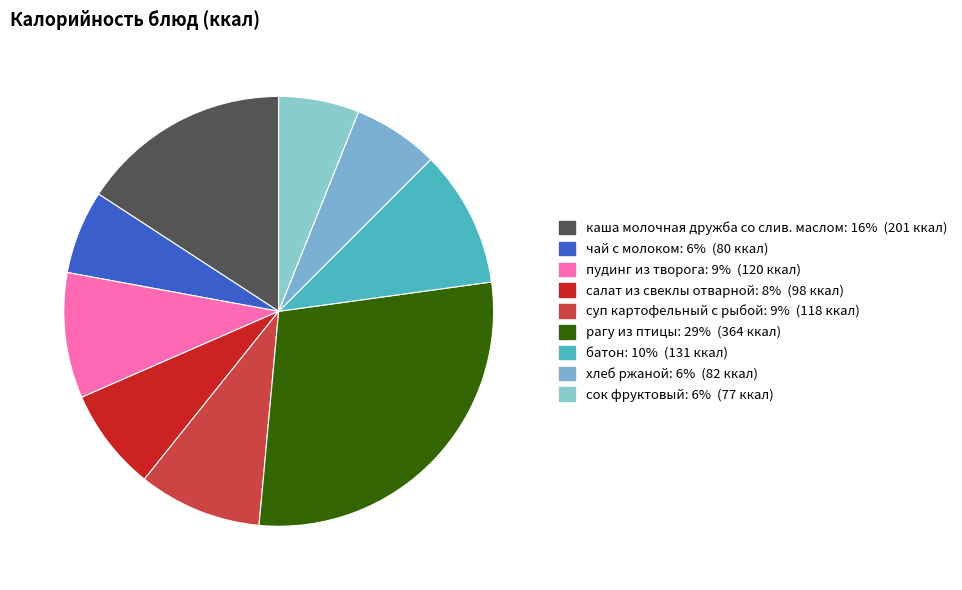

What percentage do суп картофельный с рыбой and чай с молоком together represent?

15.6%